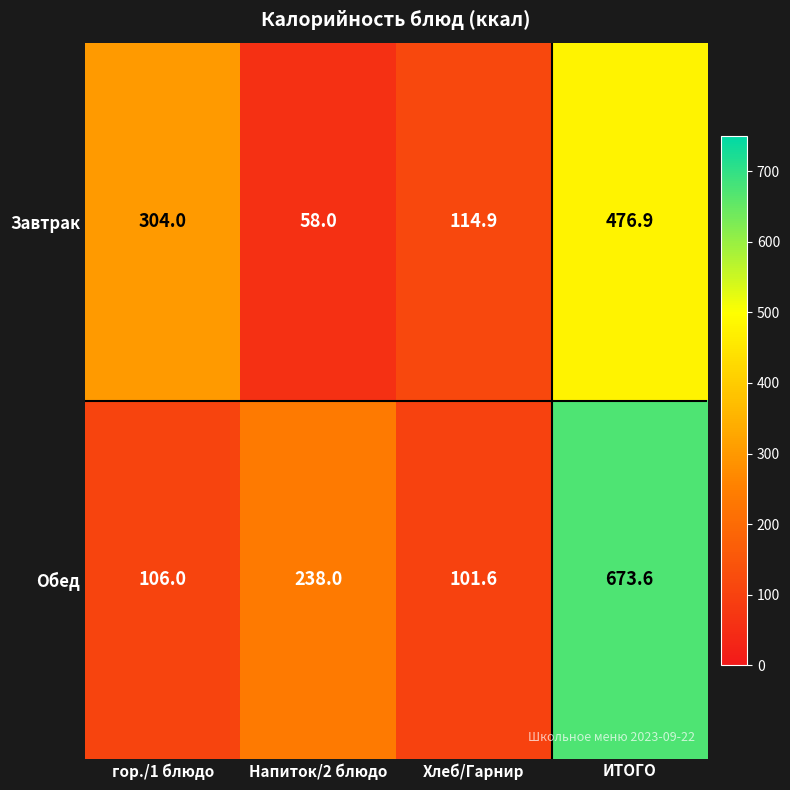

How many data points does each series have?

4